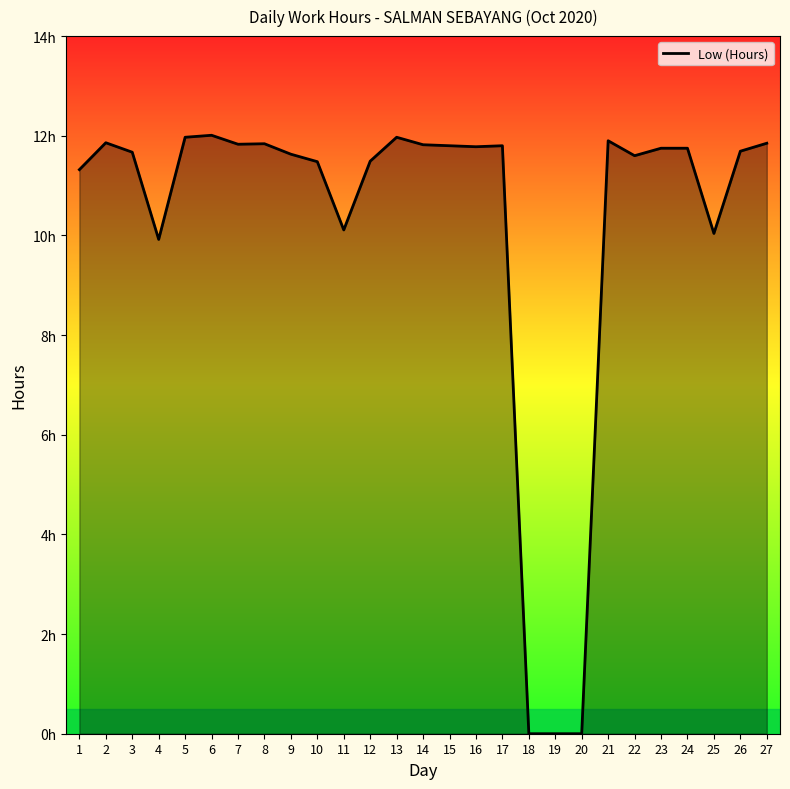

Which label corresponds to the largest value in the chart?

6